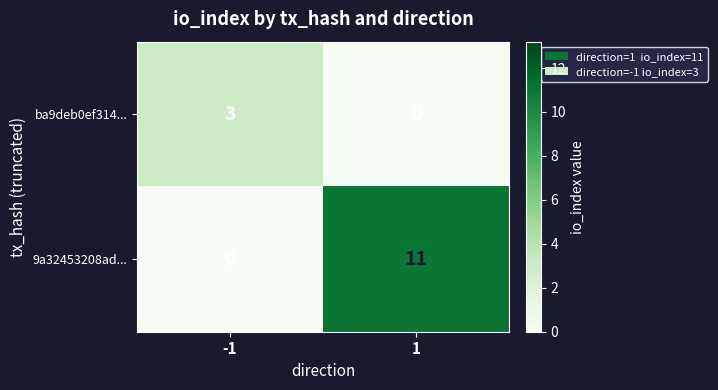

Is it true that ba9deb0ef314... equals 0 at 1?

True